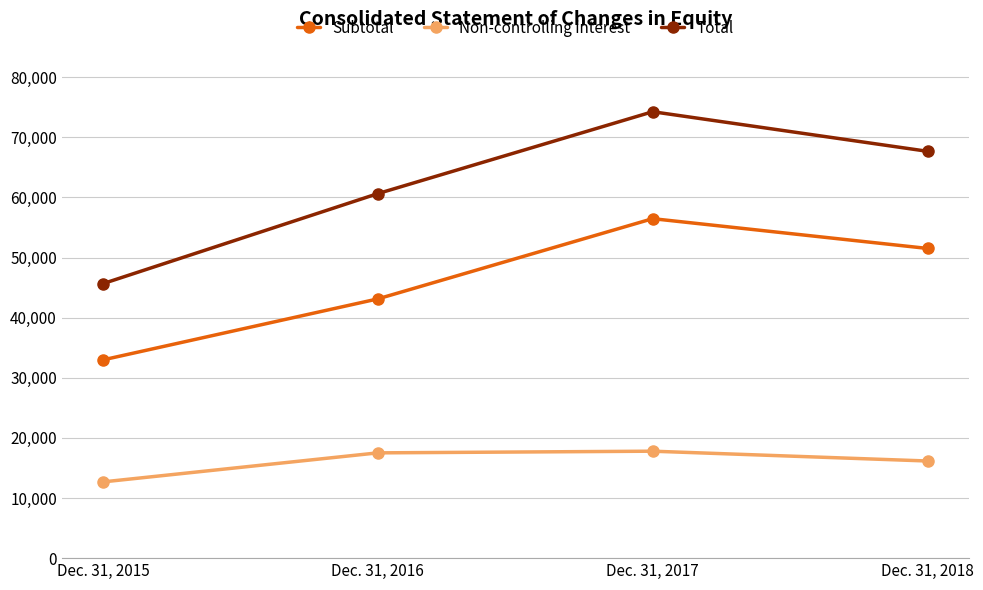

What are all the series names shown in the legend?

Subtotal, Non-controlling interest, Total